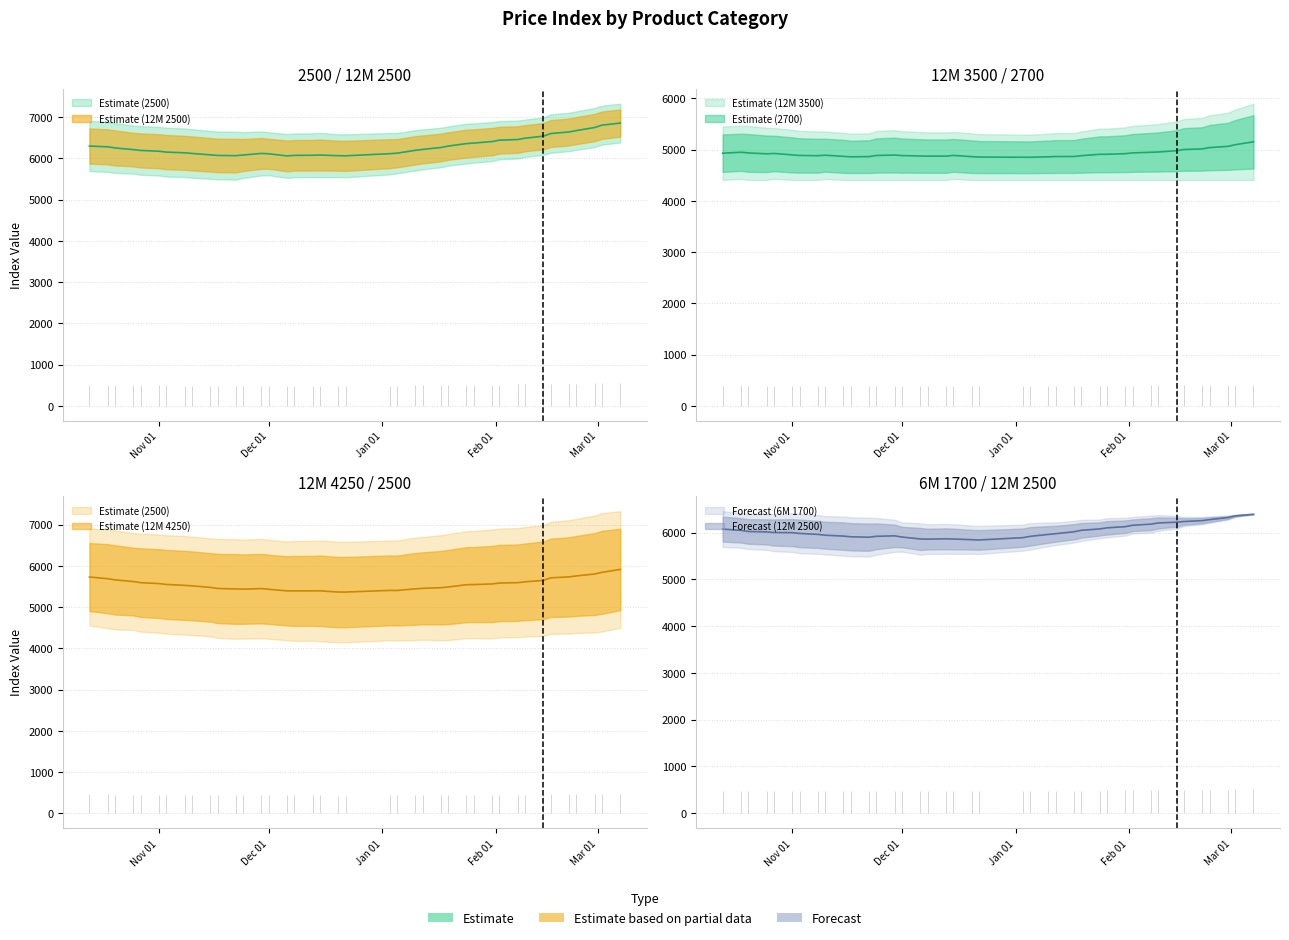

List the series in order of their peak value, lowest first.

12M 3500, 2500, 12M 2500